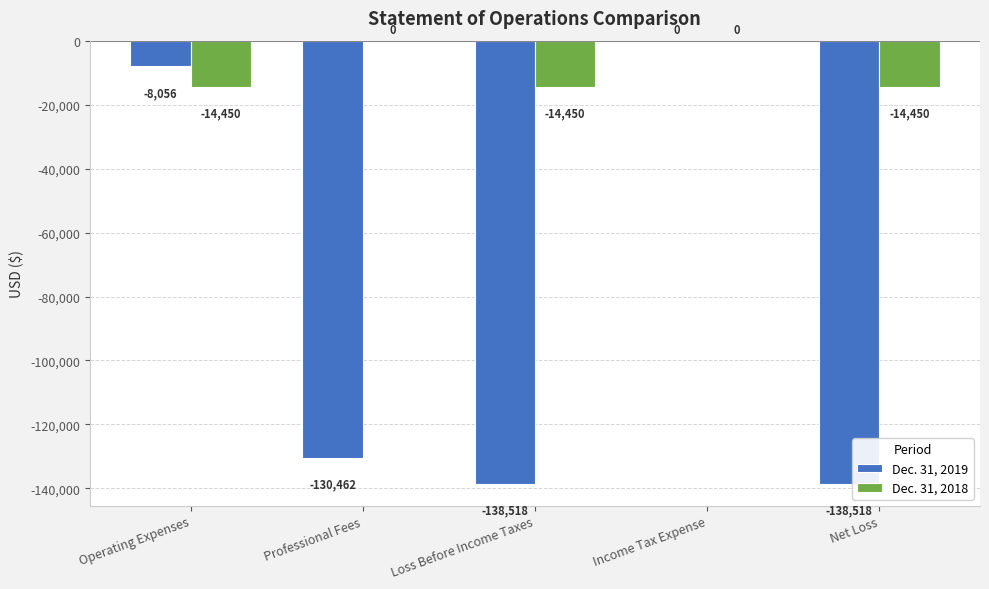

Are the bars grouped side by side (vs. stacked)?

Yes